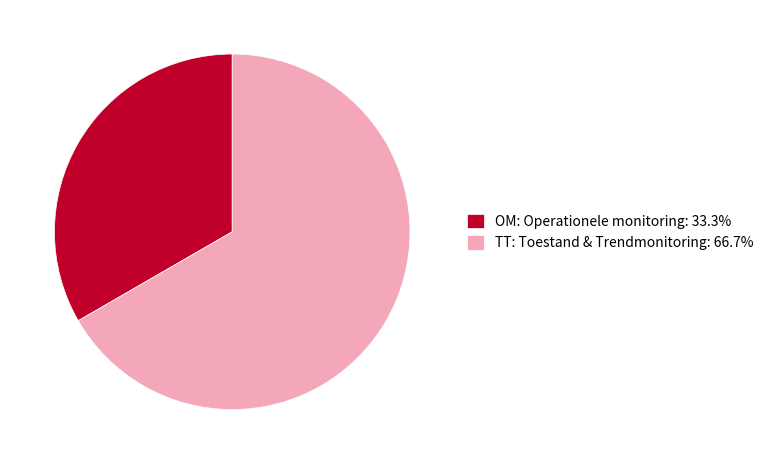

Which category accounts for the majority?

TT: Toestand & Trendmonitoring